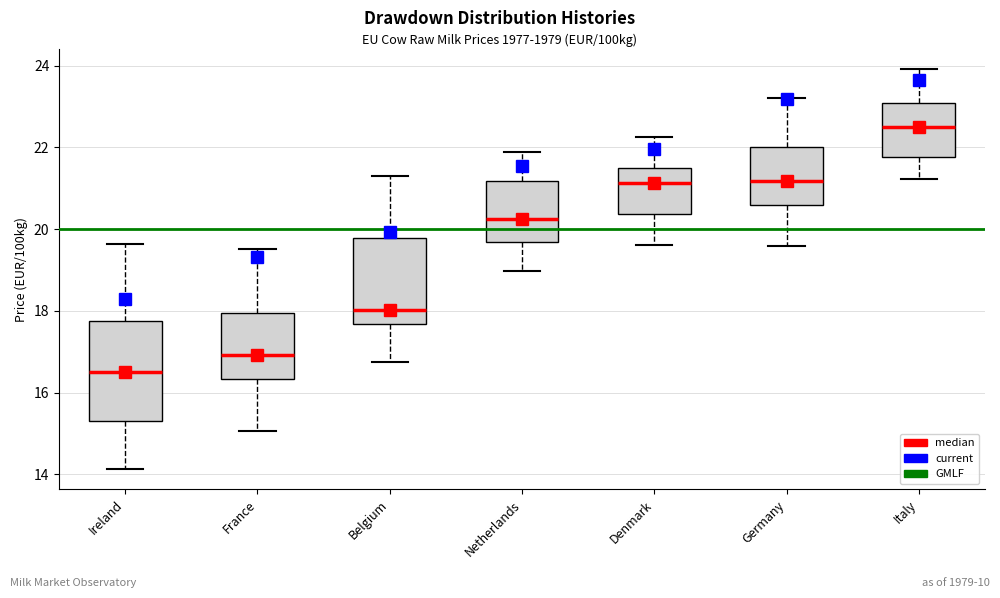

Which box has the lowest median line?

Ireland